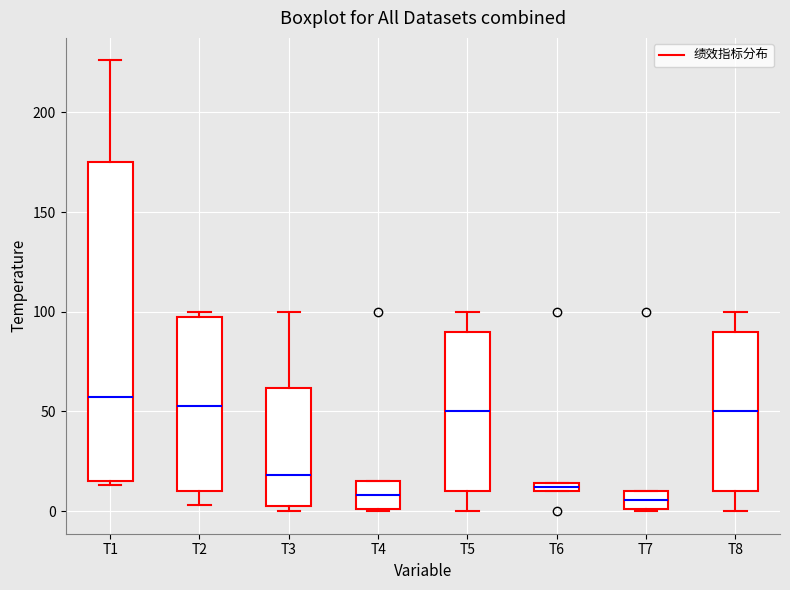

Where does the median line of the box for T7 sit on the y-axis? The values are not printed on the chart, so give them approximately, as read against the axis.

5